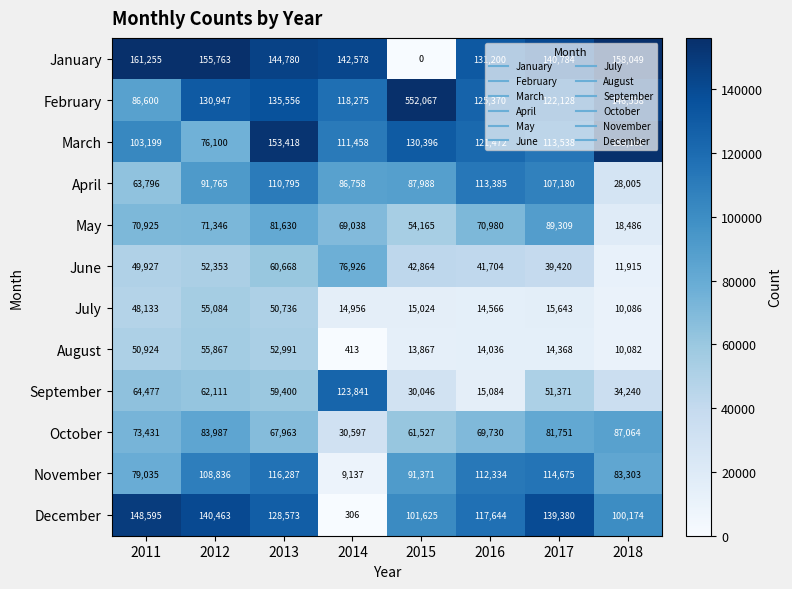

What is the difference between the second highest and minimum values in the February series?

59958